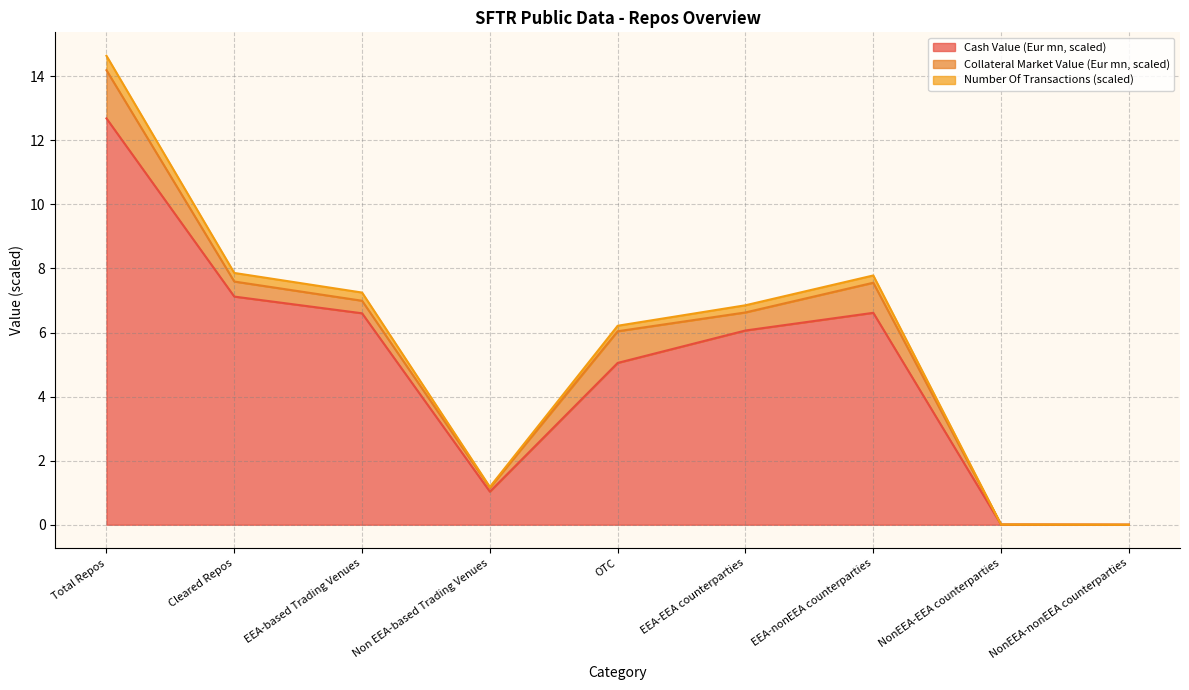

What is the label of the 3rd point from the right?

EEA-nonEEA counterparties